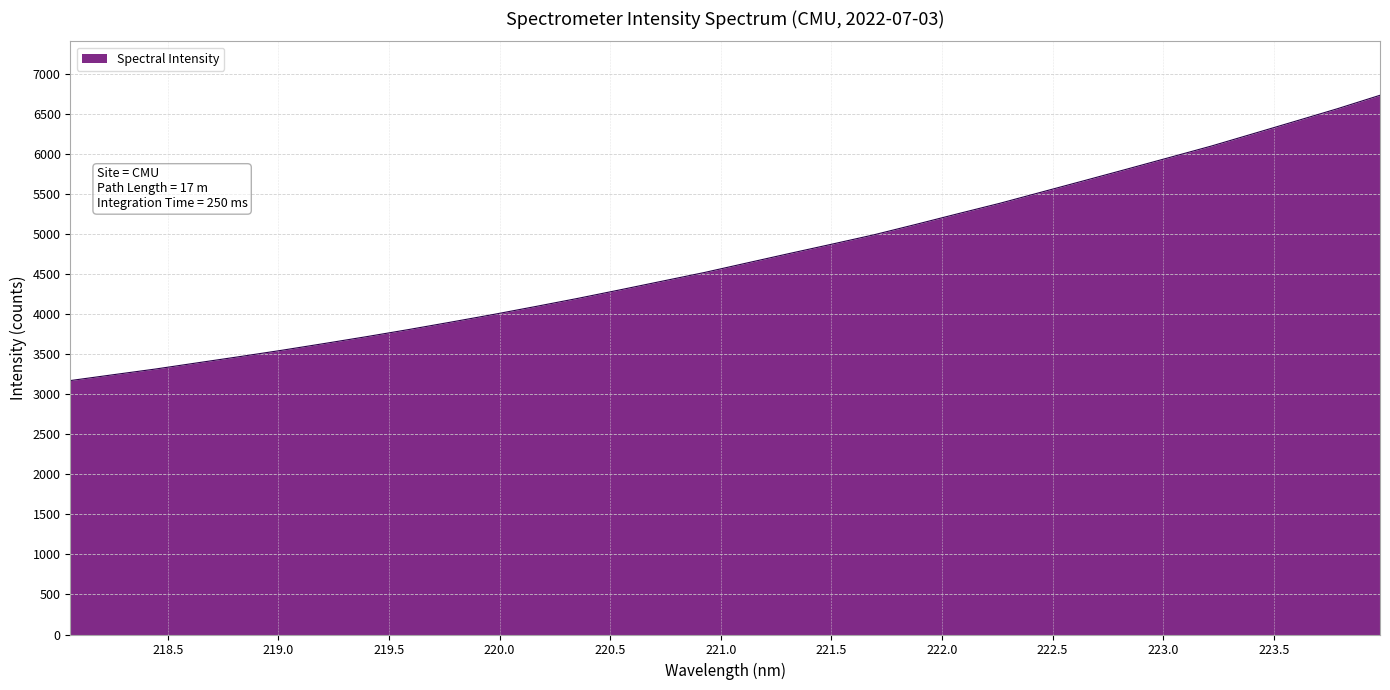

What is the difference between the maximum and minimum values?

3562.0